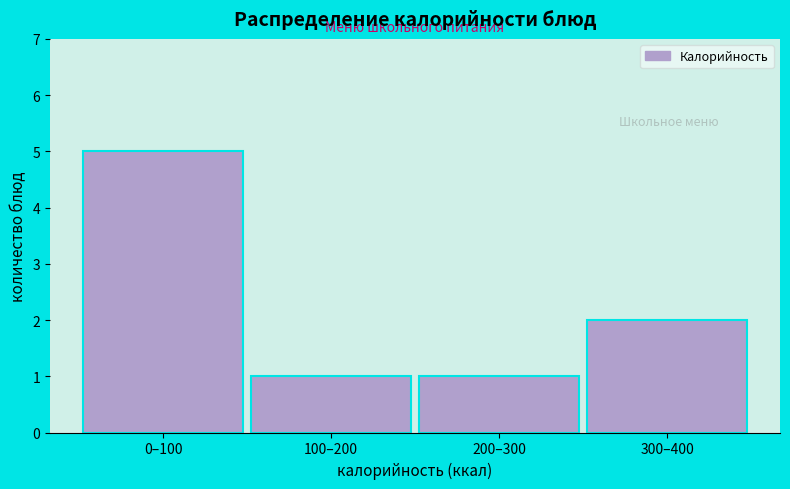

Reading right to left, extract all data points from this chart.

2	1	1	5